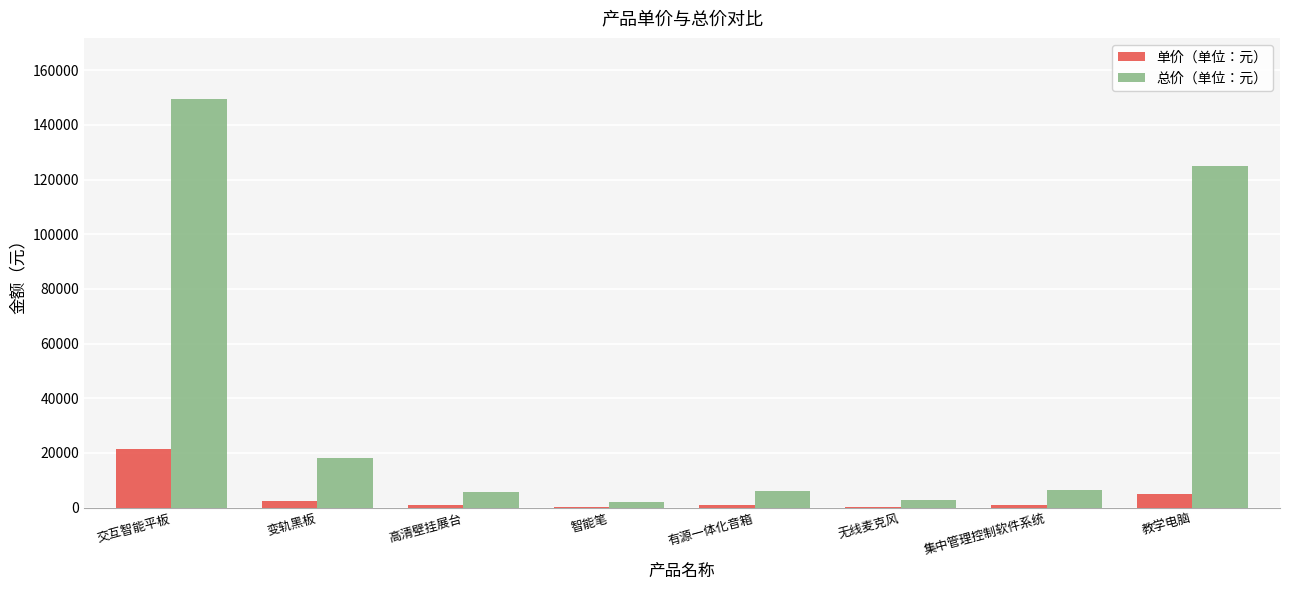

What is the total value across all series at 有源一体化音箱?

6800